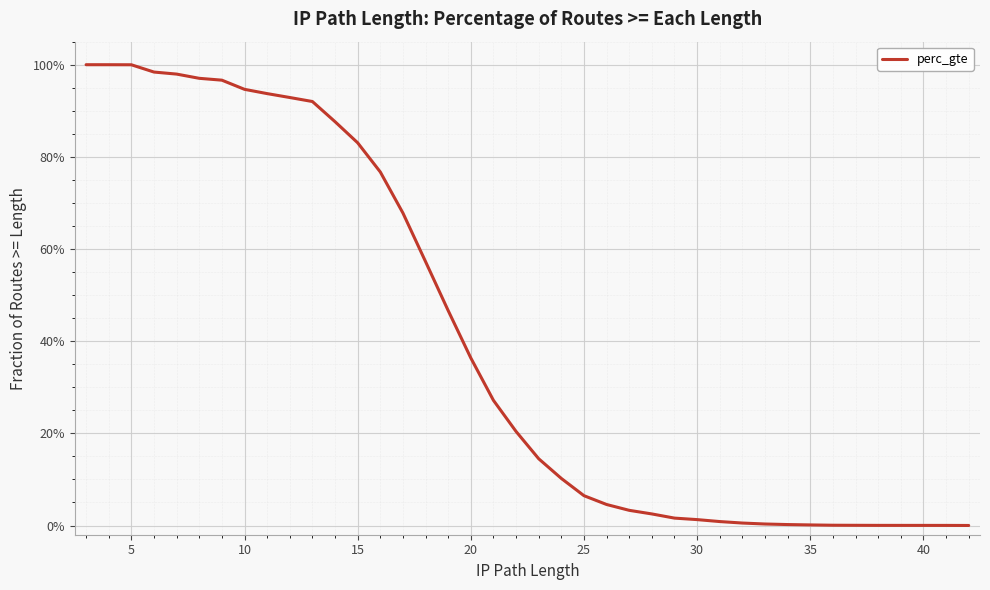

How many distinct data groups are displayed?

1